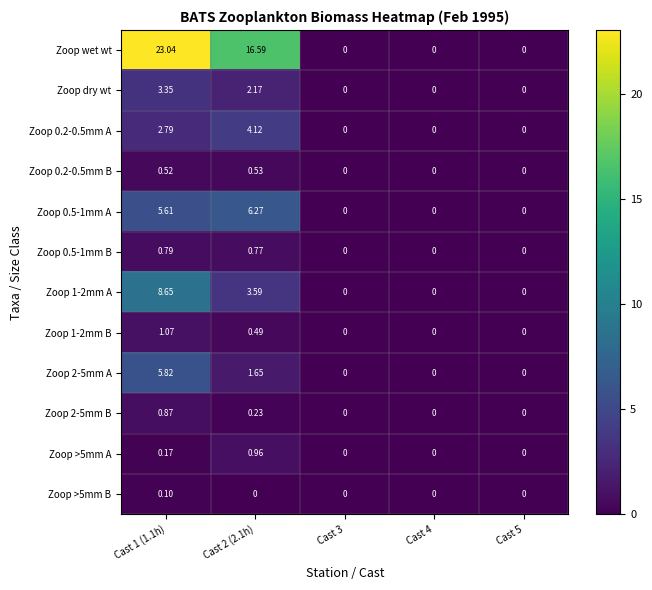

Which series has the largest total across all categories?

Zoop wet wt